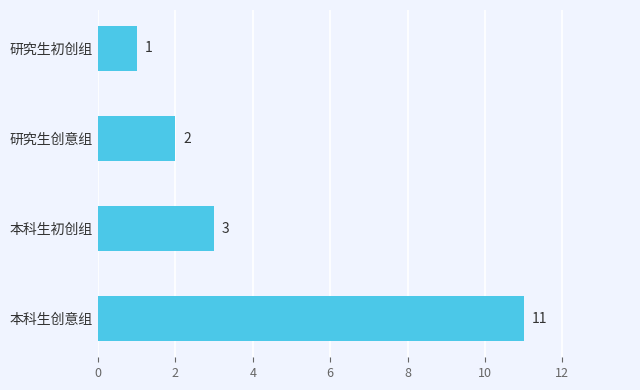

Count the values in the range 2 to 11.

3